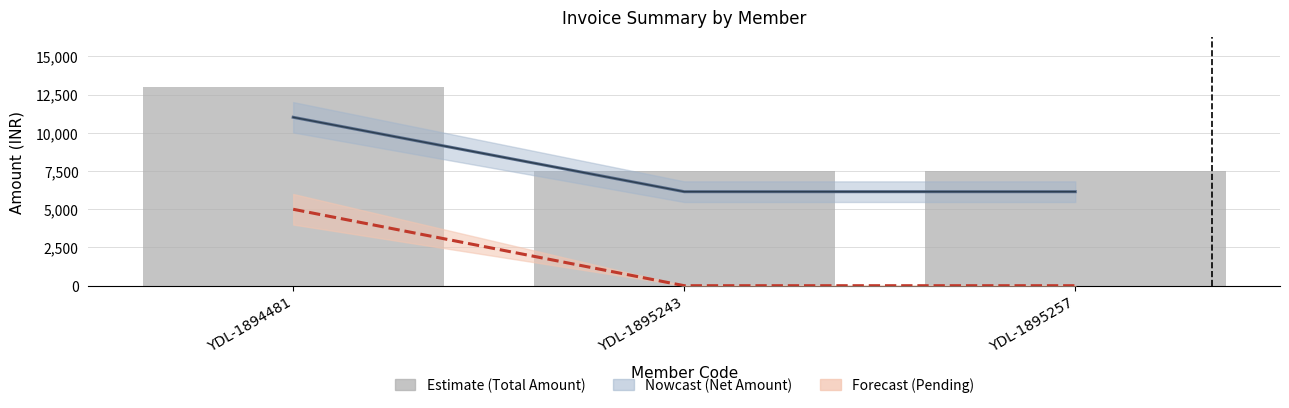

The Total Amount series shows 7500.0 at YDL-1895243. True or false?

True